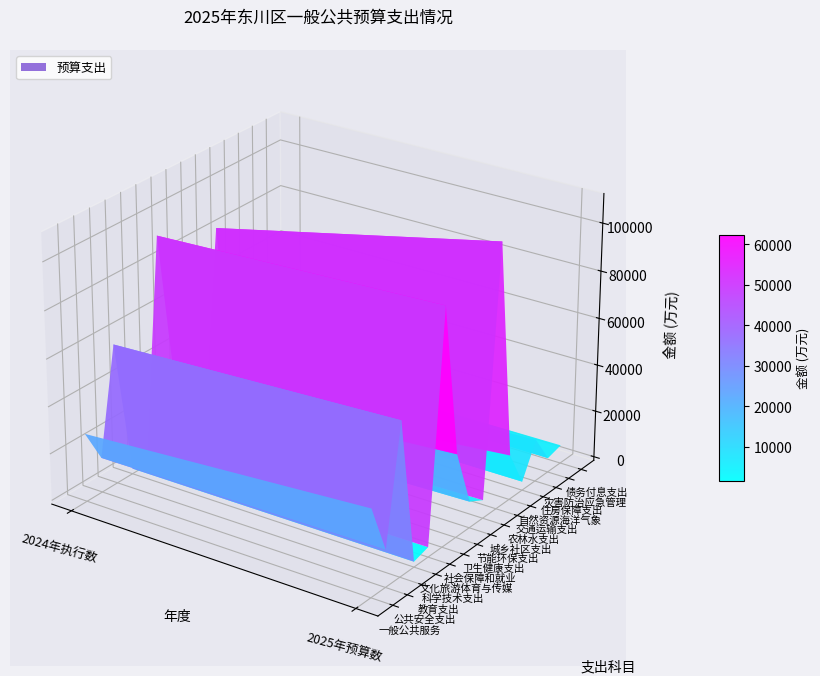

Which series has the largest range (max minus min)?

农林水支出